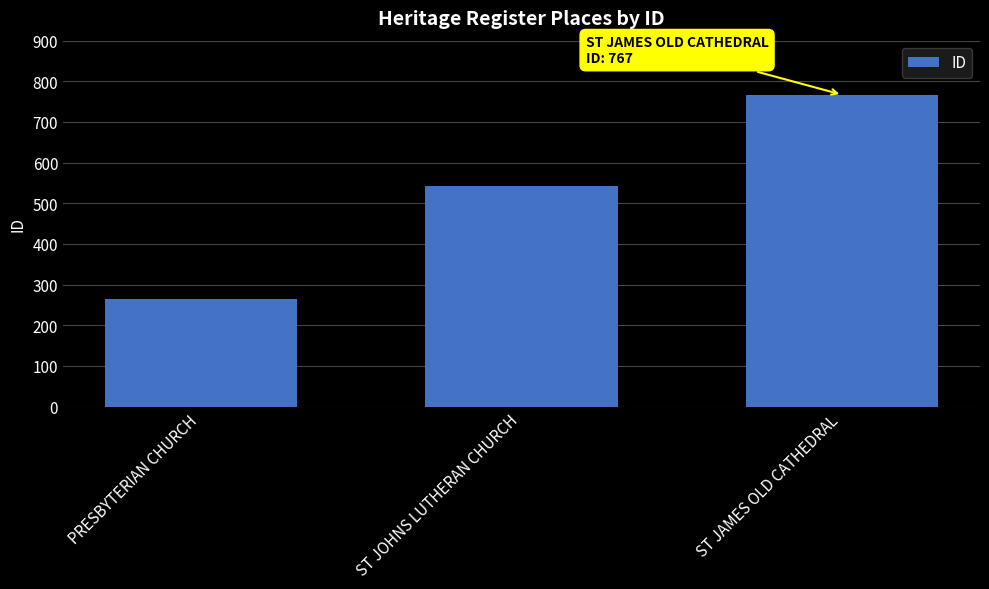

At which label is the value closest to 516?

ST JOHNS LUTHERAN CHURCH